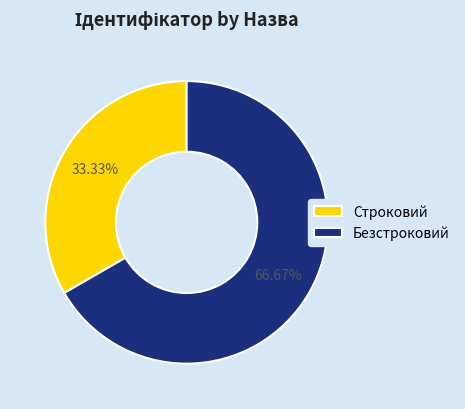

Do Строковий and Безстроковий together represent more than half of the pie?

Yes